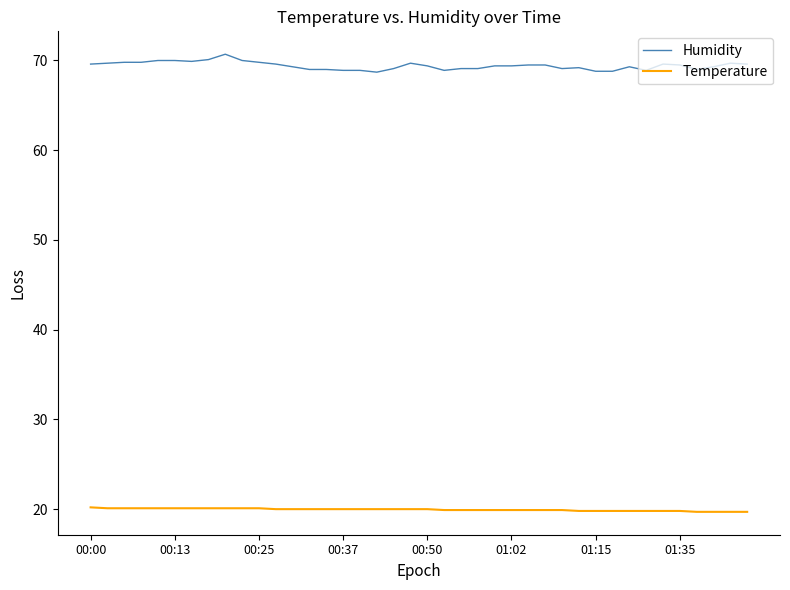

List the series in order of their peak value, highest first.

Humidity, Temperature